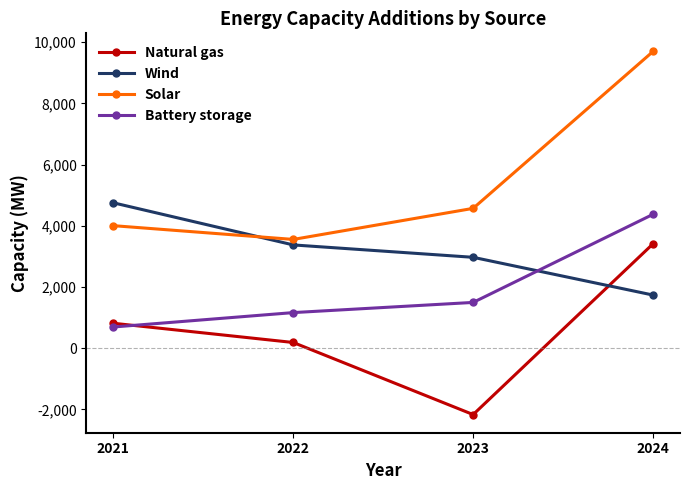

Between 2021 and 2022, which series saw the biggest shift?

Wind